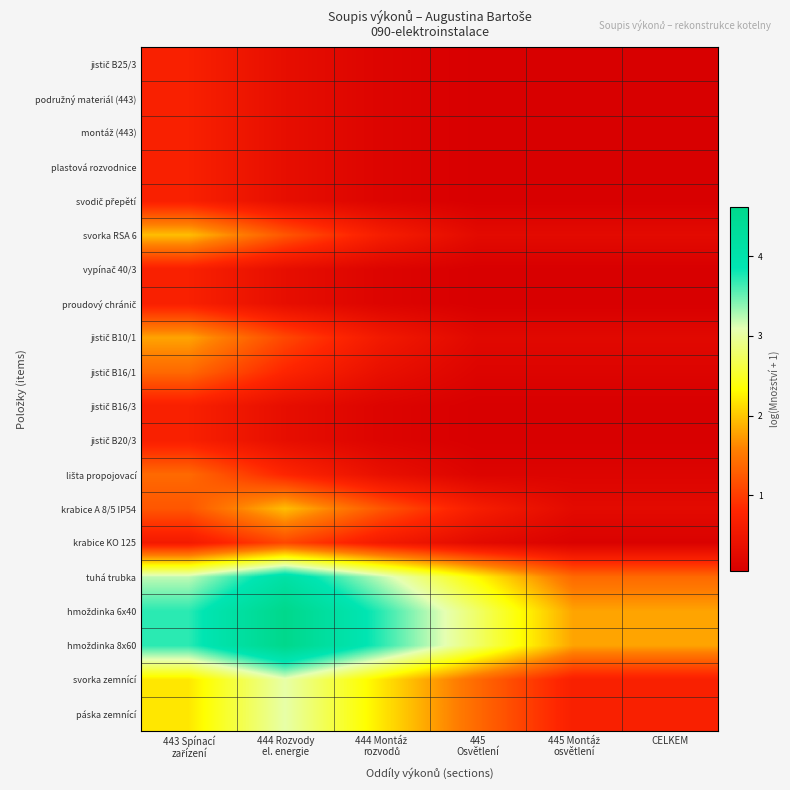

Which has a higher value, 444 Rozvody
el. energie or 445
Osvětlení?

444 Rozvody
el. energie